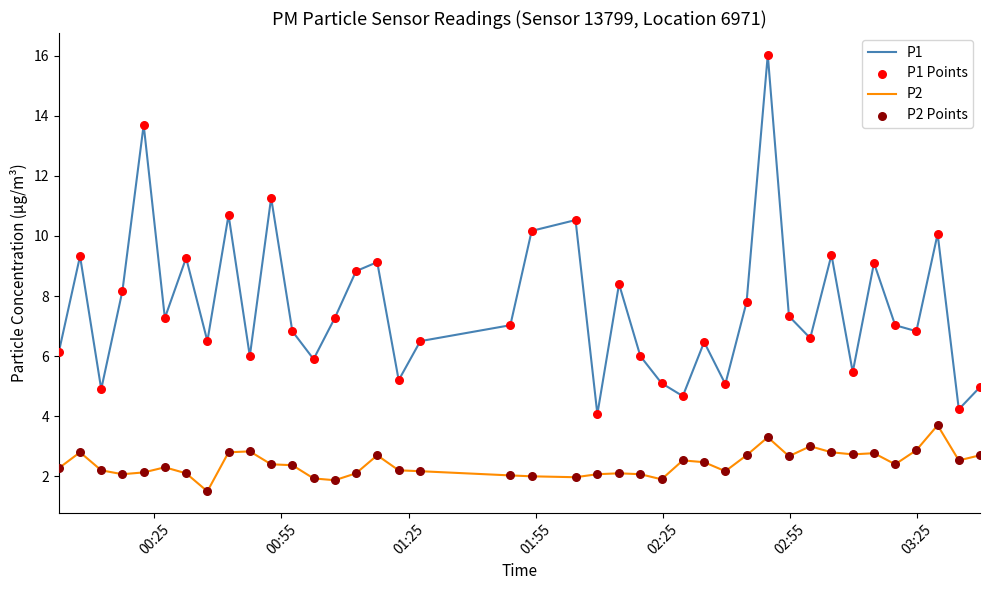

Which series has the widest spread of values?

P1